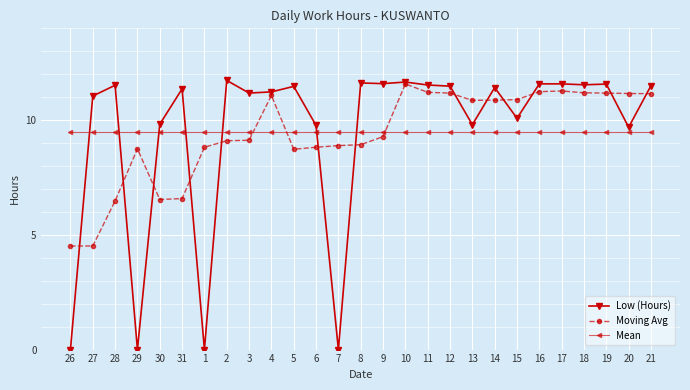

Count the number of data series in this chart.

3